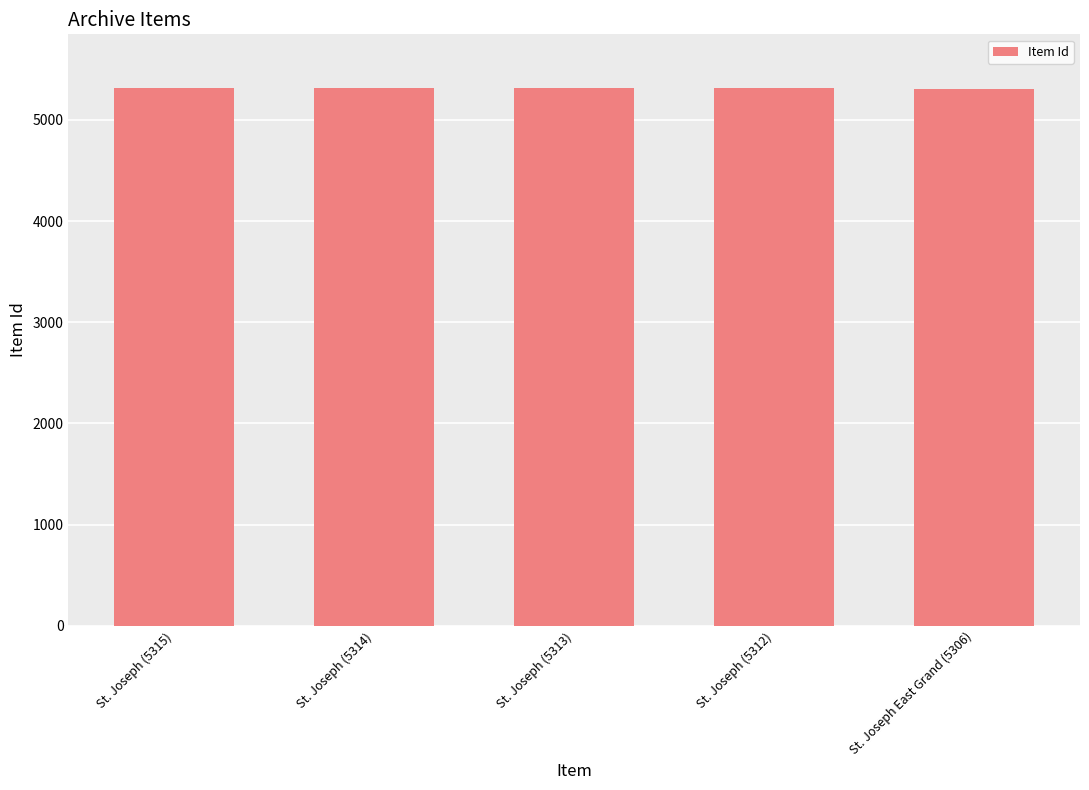

Does the chart contain stacked bars?

No